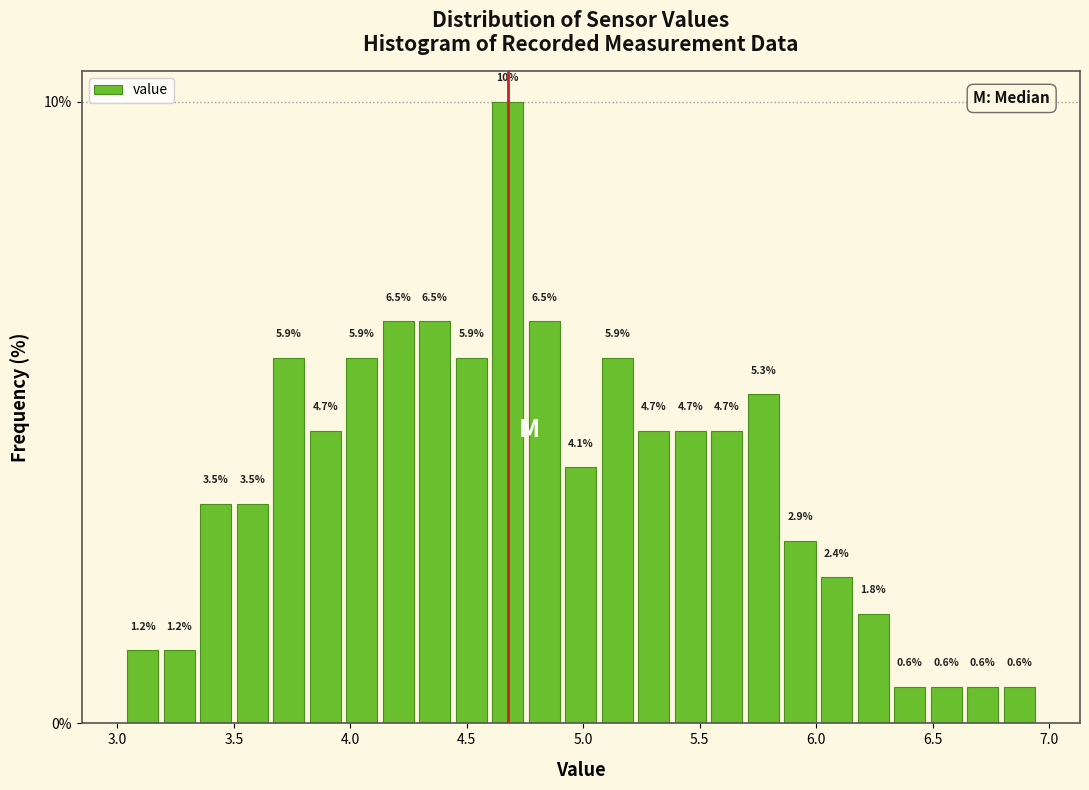

Around what value on the x-axis is the tallest bar? Give the approximate position of its centre, as read against the axis.

4.70